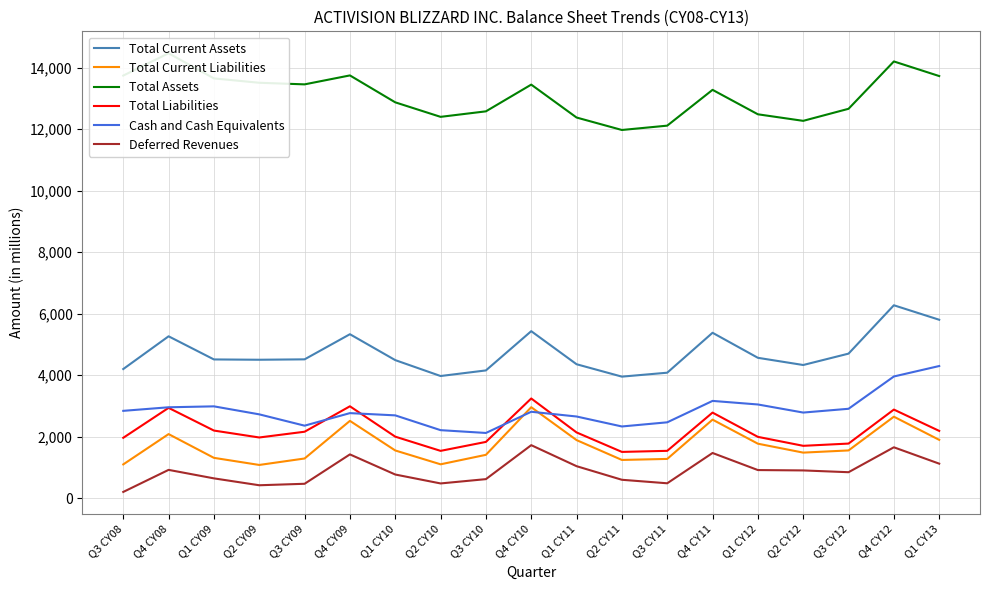

How many data points in Deferred Revenues are less than 847?

9